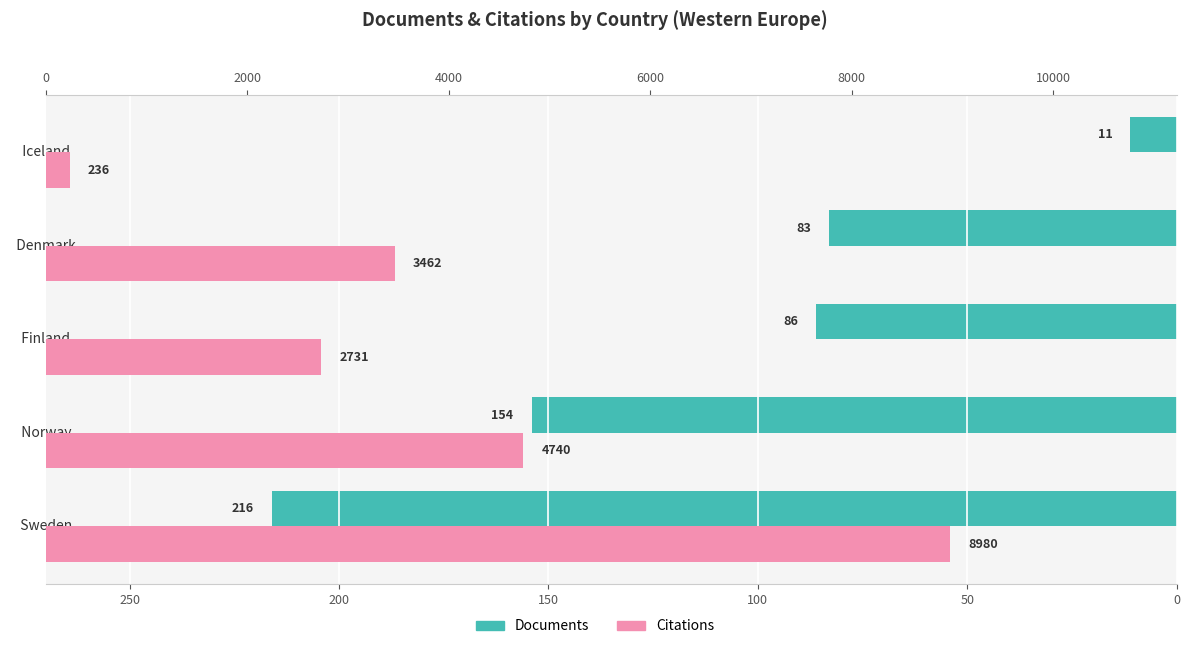

Reading left to right, what are all the values shown in this chart?

Documents: 216	154	86	83	11
Citations: 8980	4740	2731	3462	236